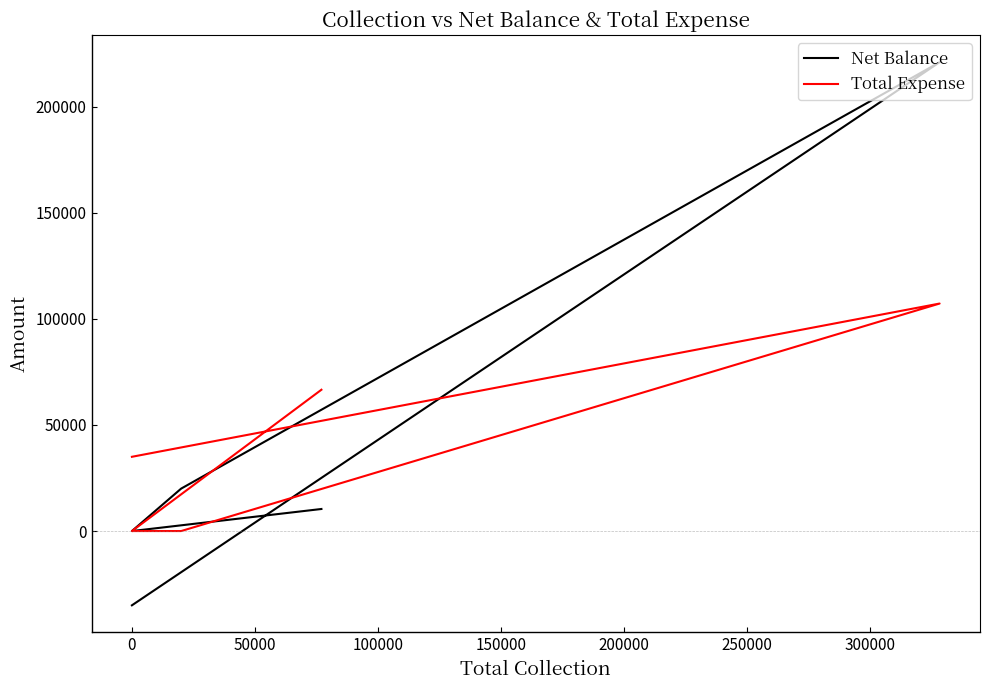

Rank the series by their maximum value, from lowest to highest.

Total Expense, Net Balance